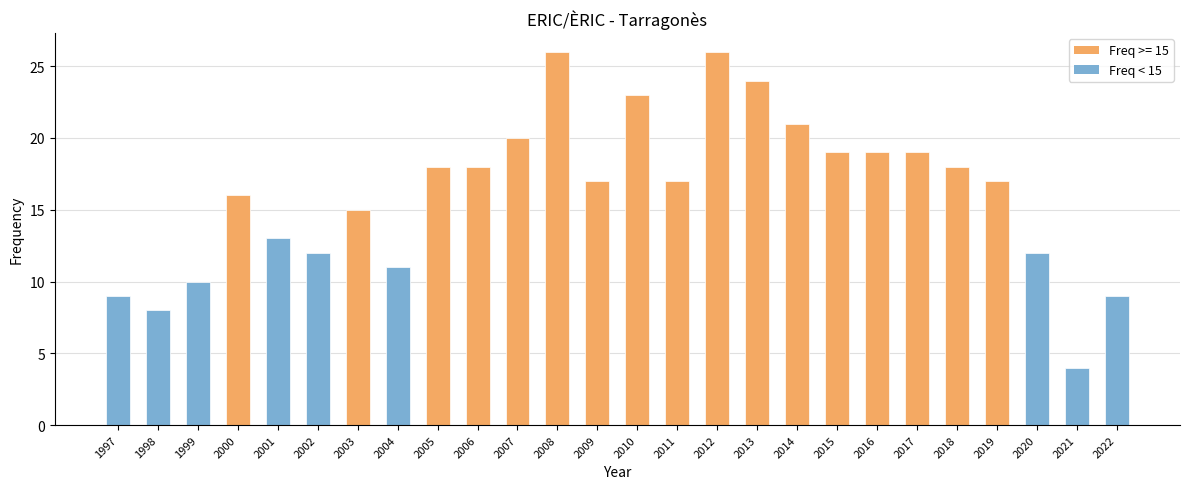

Reading left to right, transcribe all the data shown in this chart.

1997=9	1998=8	1999=10	2000=16	2001=13	2002=12	2003=15	2004=11	2005=18	2006=18	2007=20	2008=26	2009=17	2010=23	2011=17	2012=26	2013=24	2014=21	2015=19	2016=19	2017=19	2018=18	2019=17	2020=12	2021=4	2022=9